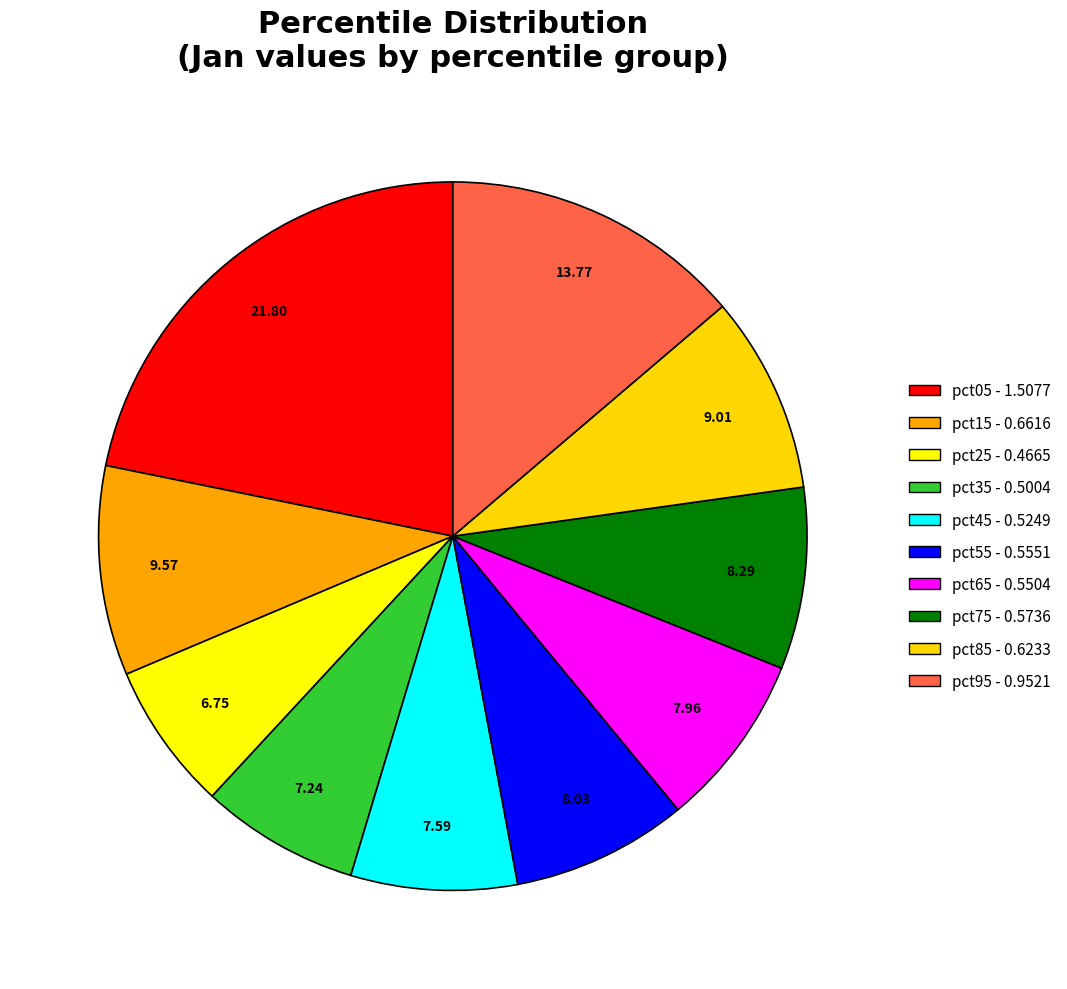

How many segments does this pie chart have?

10